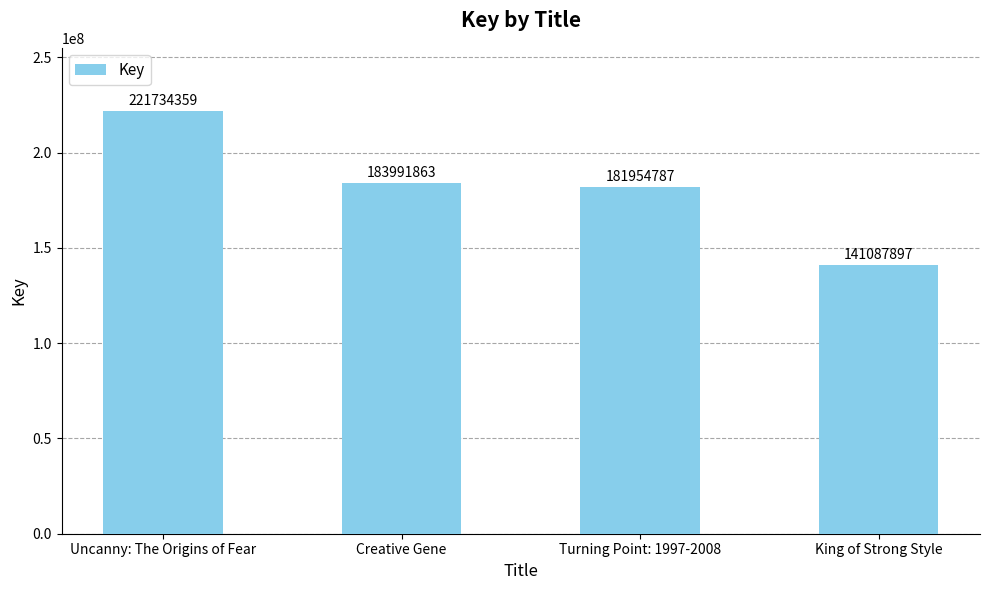

How many series are shown in this chart?

1